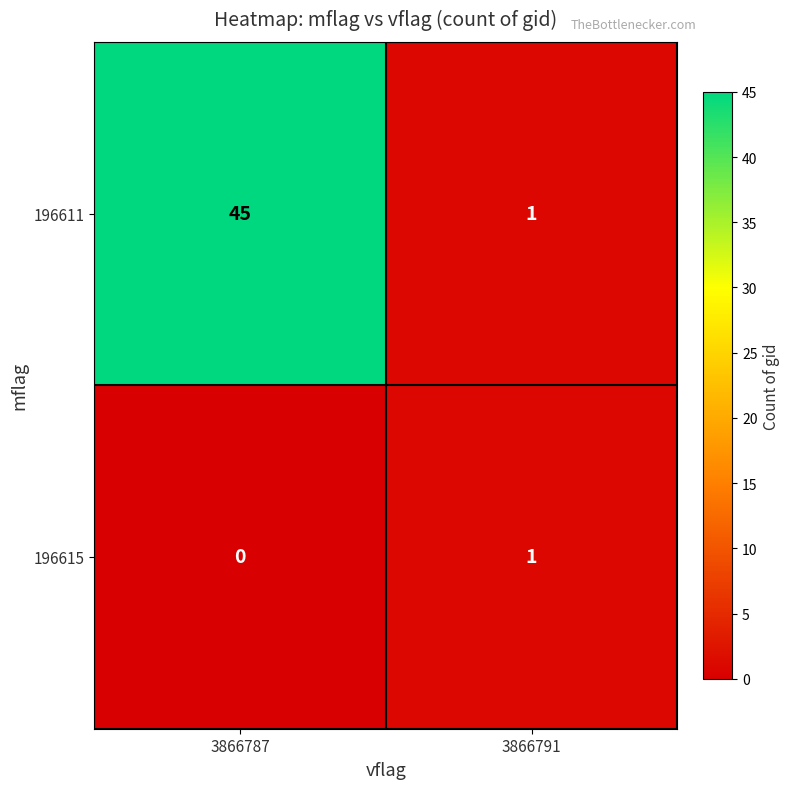

Reading left to right, list all the values displayed in this chart.

196611: 3866787=45	3866791=1
196615: 3866787=0	3866791=1